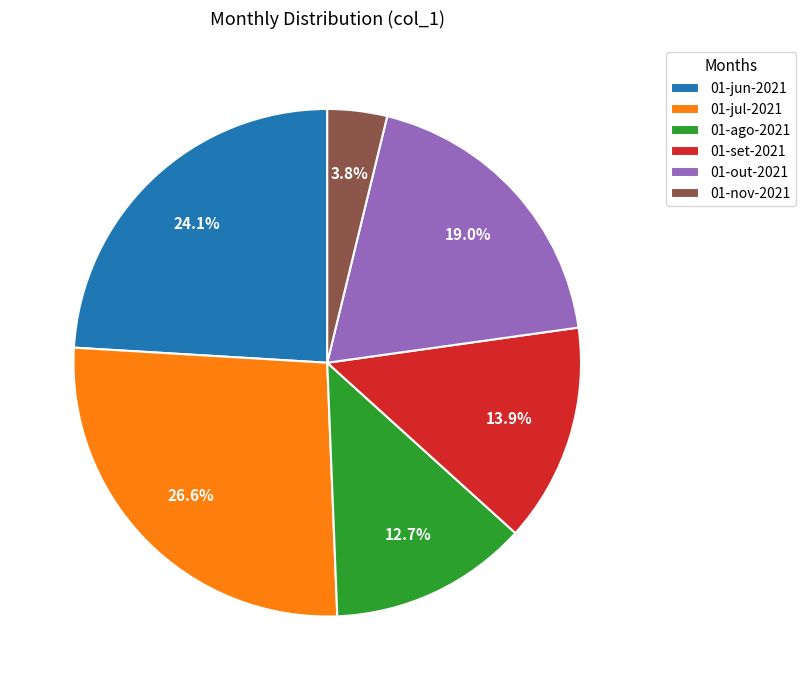

How many slices are in this pie chart?

6